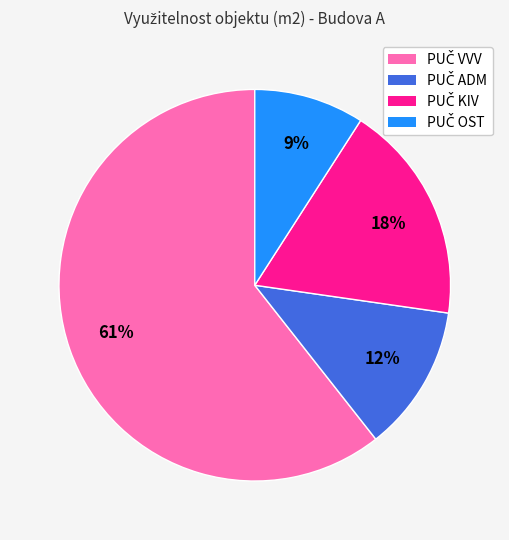

To the nearest percent, what is the average slice percentage?

25%